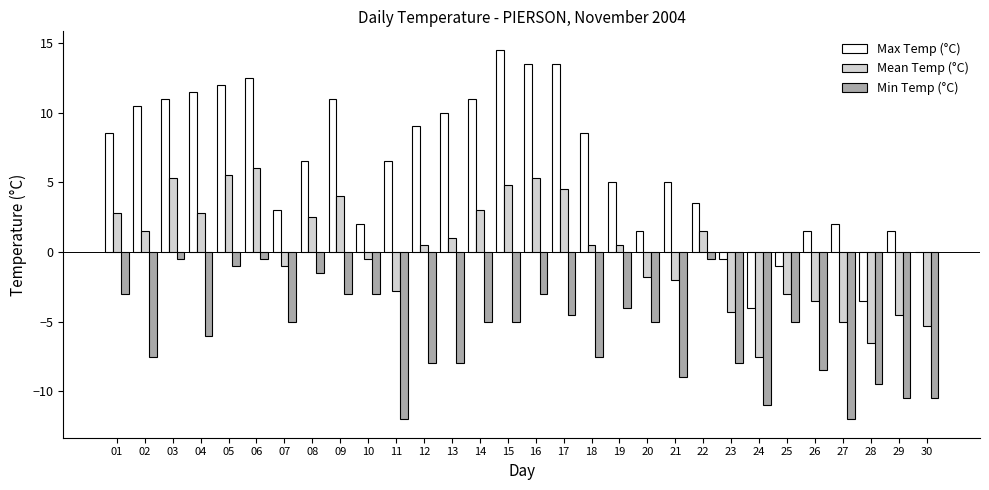

What is the sum of all Max Temp (°C) values?

186.0